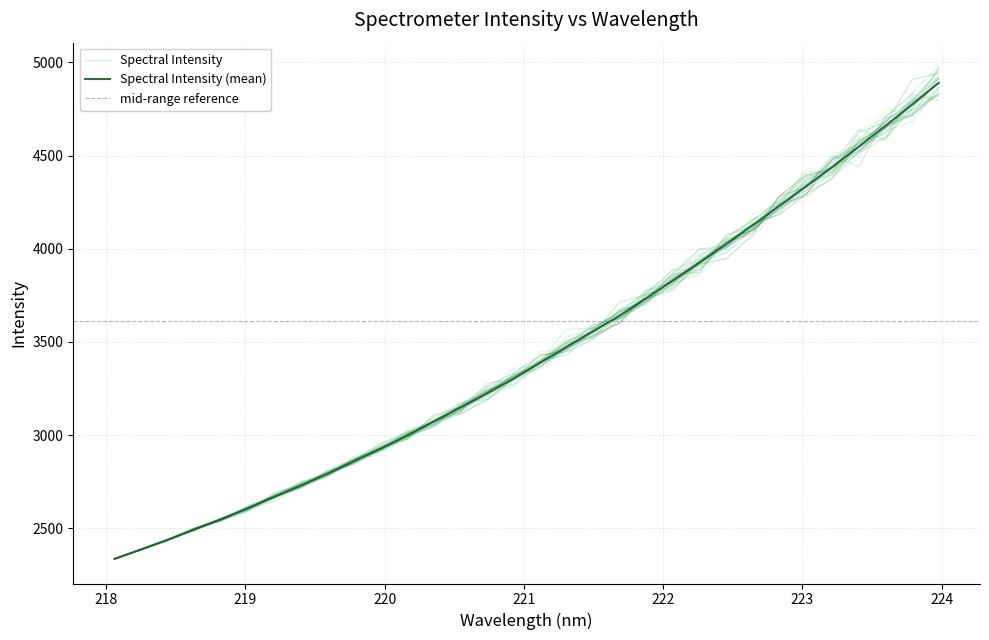

Reading left to right, transcribe all the data shown in this chart.

218.0596=2336.1	218.2508=2386.9	218.442=2438.7	218.6332=2494.5	218.8244=2548.6	219.0156=2607.3	219.2067=2669.2	219.3979=2730.2	219.589=2793.5	219.7801=2860.0	219.9712=2927.6	220.1623=2998.1	220.3533=3073.7	220.5444=3148.6	220.7354=3224.6	220.9264=3303.4	221.1174=3388.7	221.3083=3474.2	221.4993=3557.7	221.6902=3642.0	221.8812=3735.7	222.0721=3830.5	222.263=3927.0	222.4538=4024.8	222.6447=4126.6	222.8355=4230.4	223.0264=4334.3	223.2172=4439.7	223.408=4548.8	223.5987=4660.6	223.7895=4773.7	223.9802=4890.5